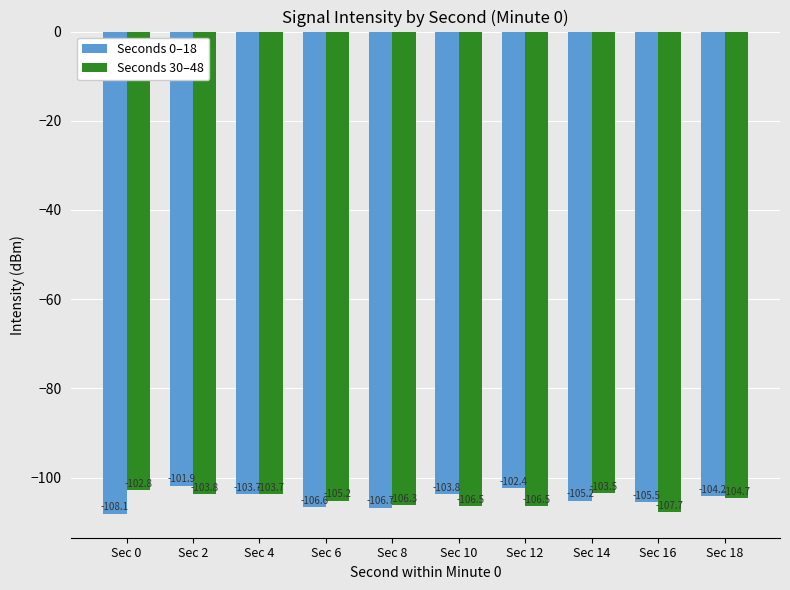

The value of Seconds 0–18 at Sec 12 is -173.6. True or false?

False